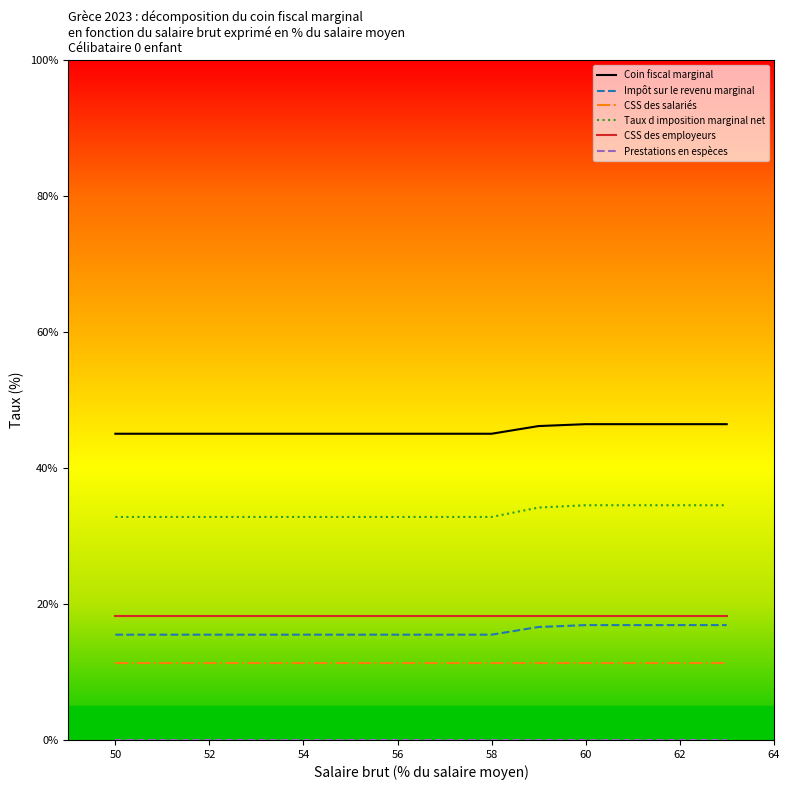

Which series has the largest total across all categories?

Coin fiscal marginal